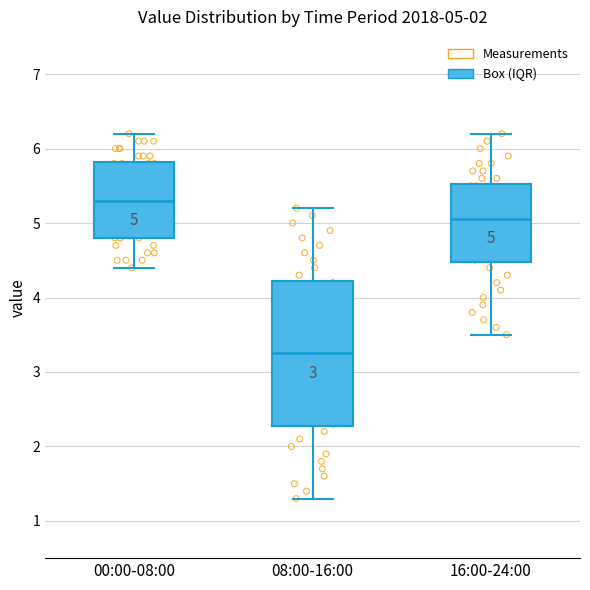

Which box has the lowest median line?

08:00-16:00